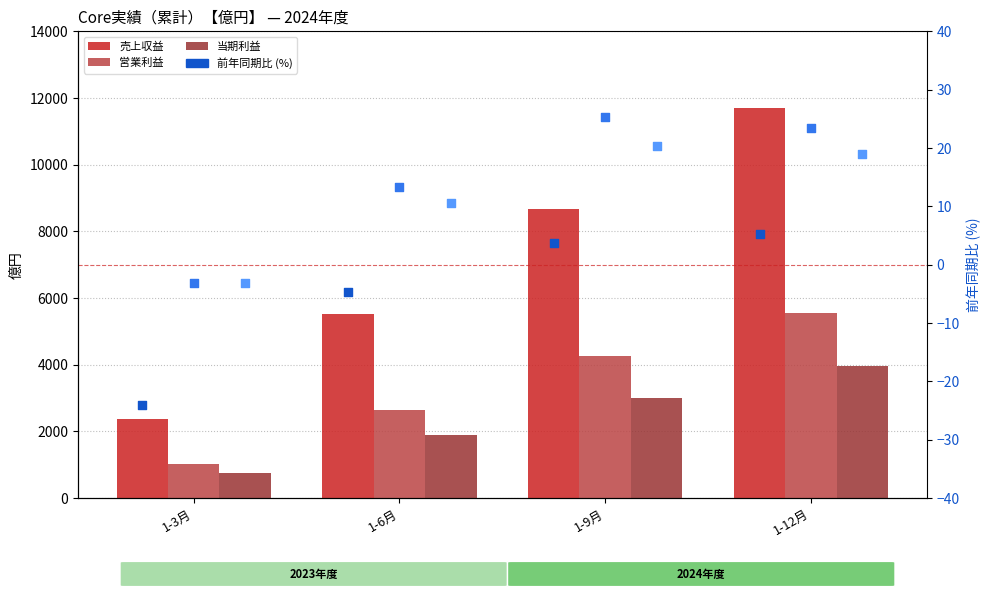

At how many categories does at least one series exceed 9177?

1